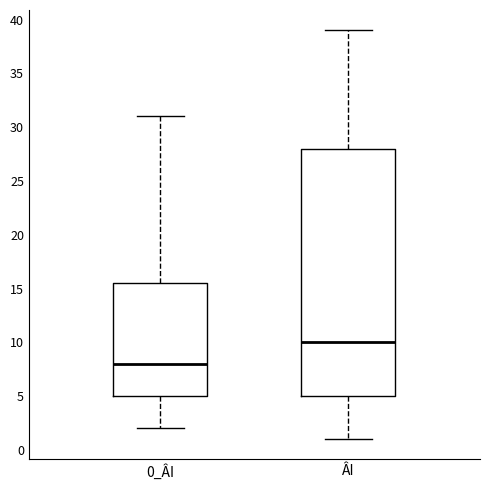

Which box has the highest median line?

ÂI